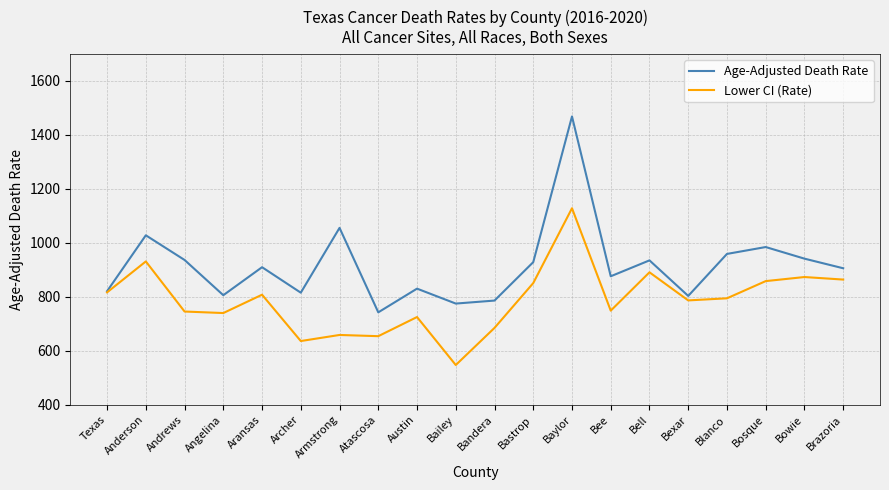

What is the smallest value displayed?

547.5